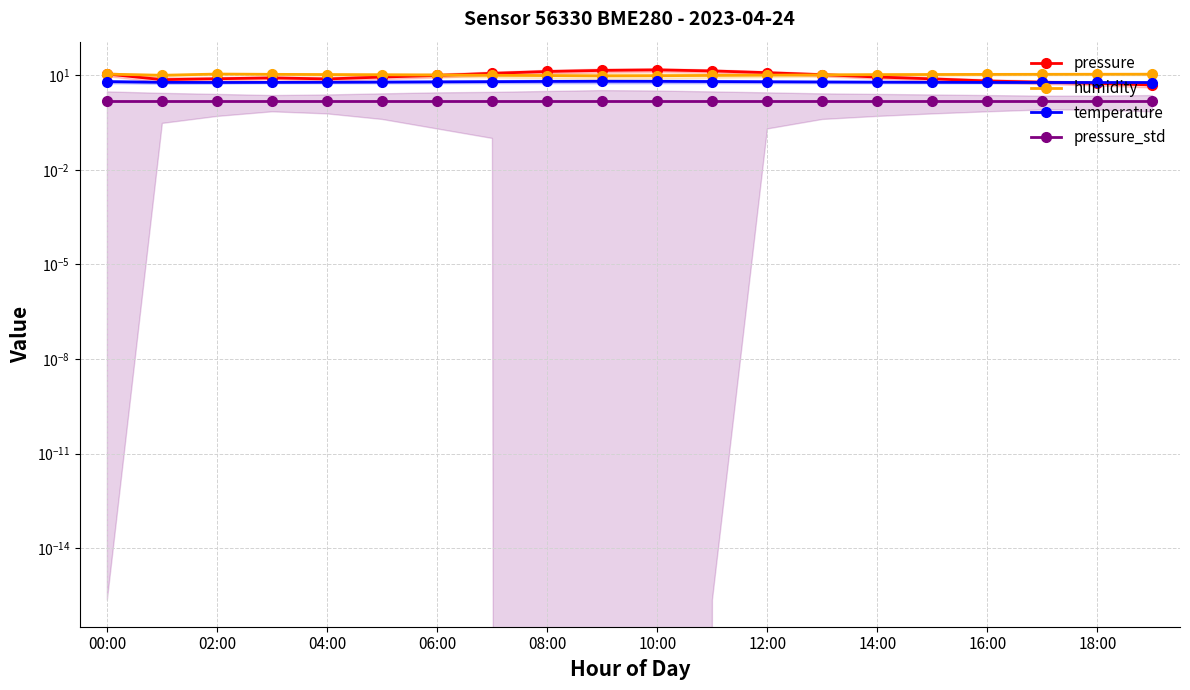

In temperature, how many points are higher than both neighbors (excluding endpoints)?

1